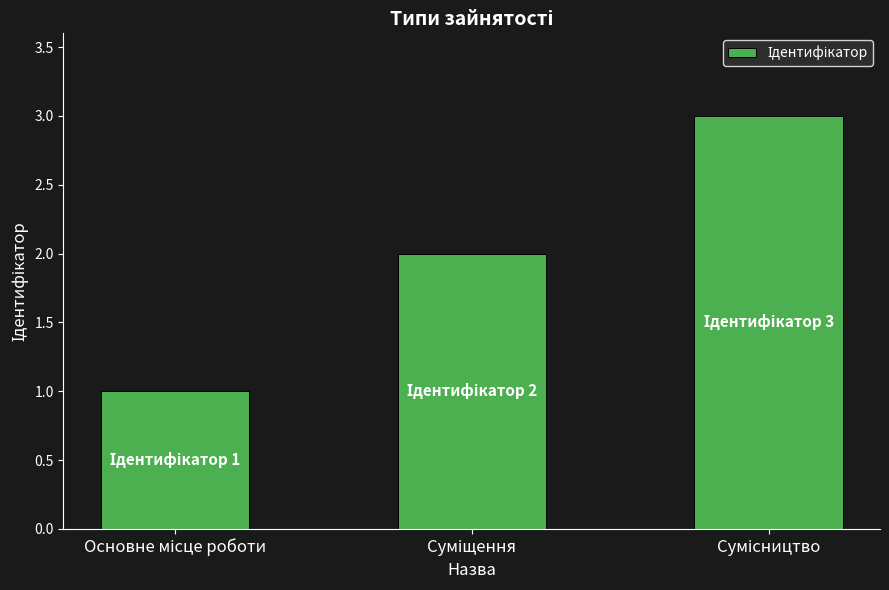

How many values are below 2?

1